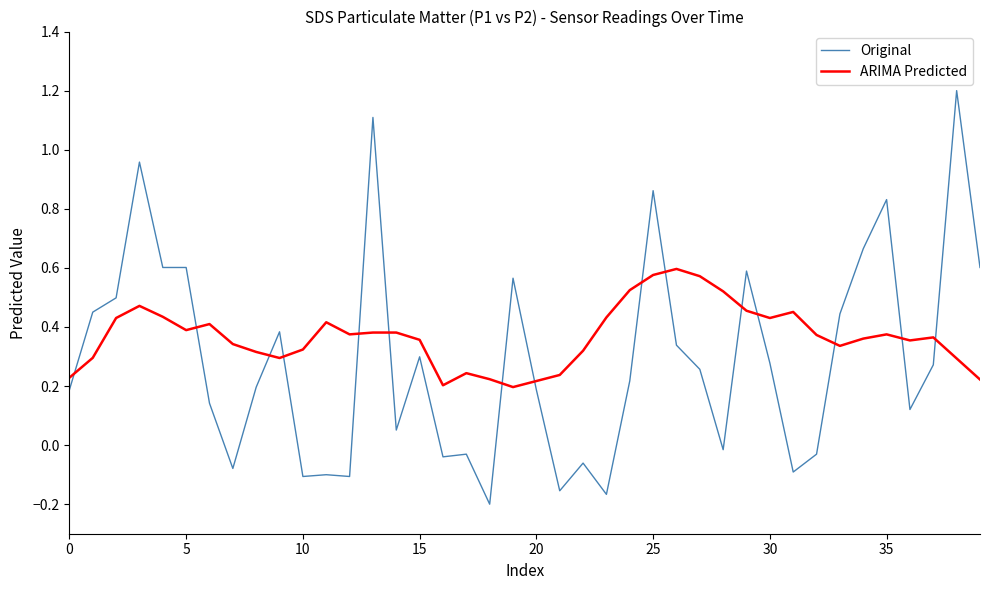

Which series has the largest range (max minus min)?

Original